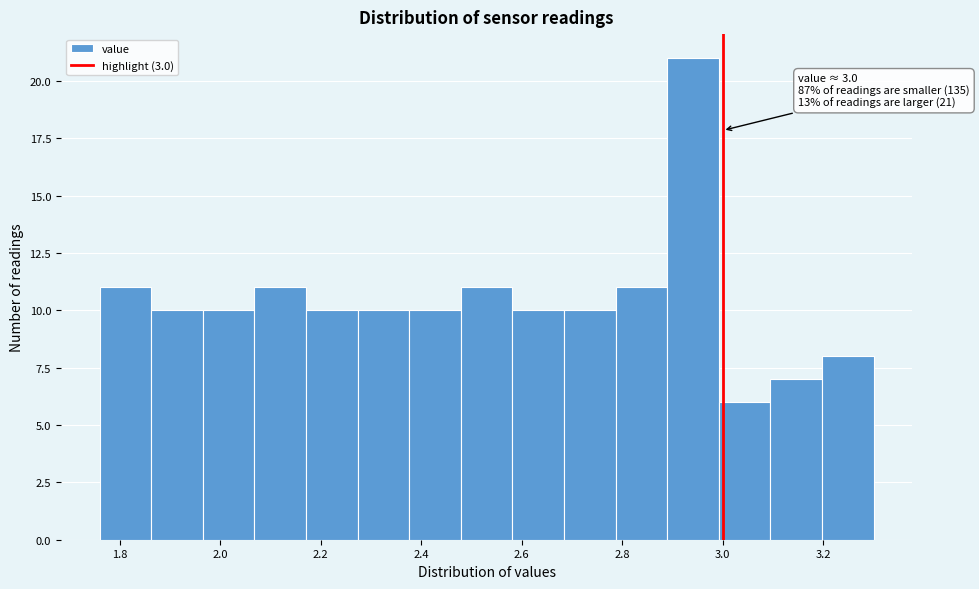

Over which range of the x-axis is the bar tallest?

2.88 to 3.00